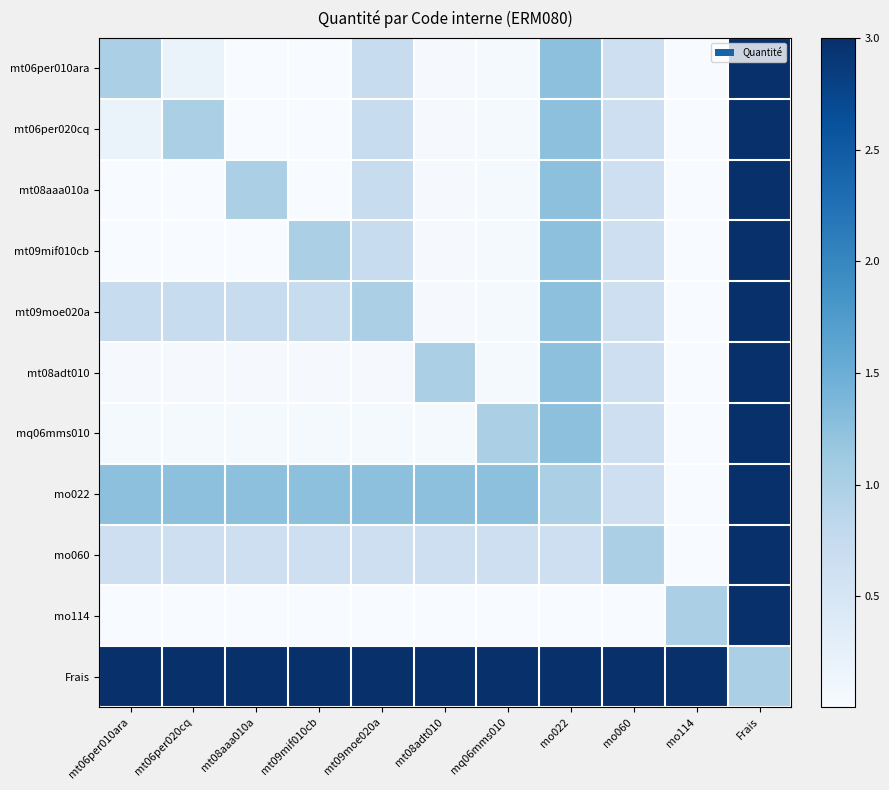

At which category is the sum across all series the highest?

Frais